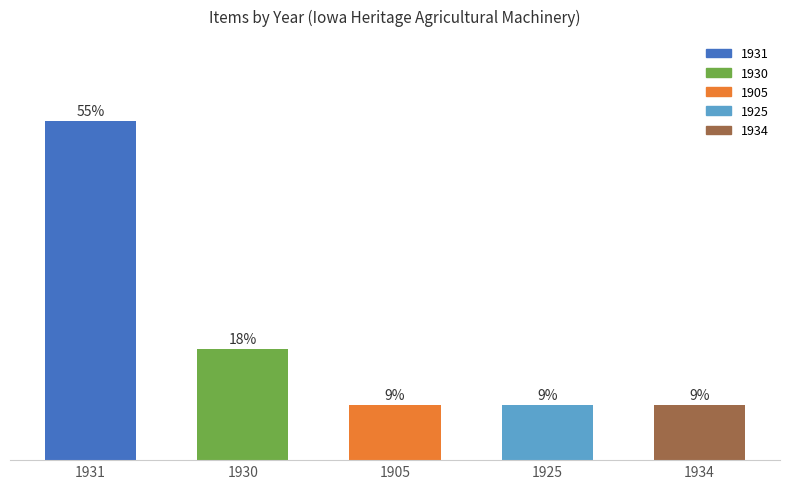

True or false: the data shows 11 at 1930.

False